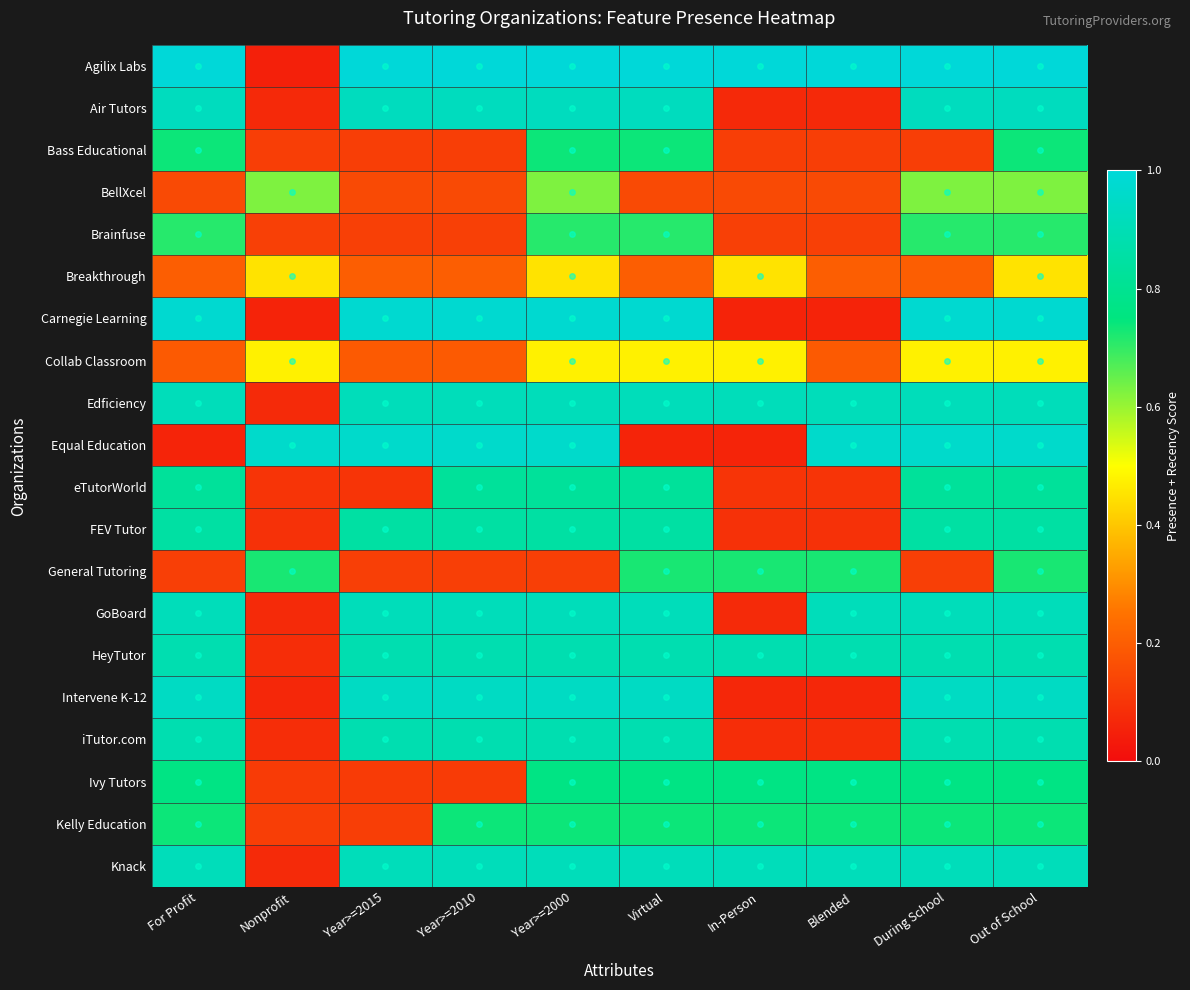

Which series changed the most between For Profit and Out of School?

Equal Education